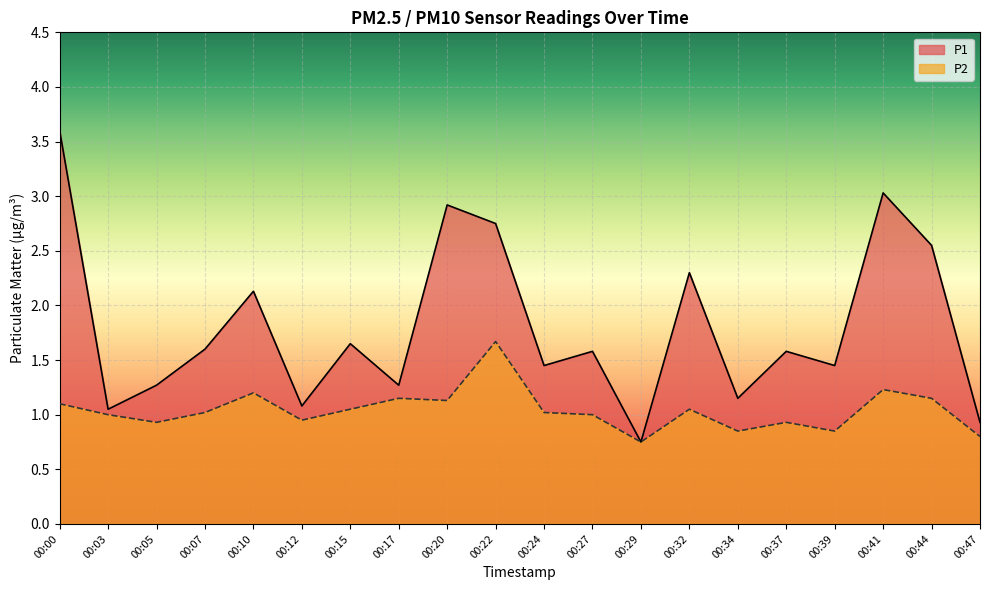

Reading right to left, transcribe all the data shown in this chart.

P1: 00:47=0.9	00:44=2.5	00:41=3.0	00:39=1.4	00:37=1.6	00:34=1.1	00:32=2.3	00:29=0.8	00:27=1.6	00:24=1.4	00:22=2.8	00:20=2.9	00:17=1.3	00:15=1.6	00:12=1.1	00:10=2.1	00:07=1.6	00:05=1.3	00:03=1.1	00:00=3.6
P2: 00:47=0.8	00:44=1.1	00:41=1.2	00:39=0.8	00:37=0.9	00:34=0.8	00:32=1.1	00:29=0.8	00:27=1.0	00:24=1.0	00:22=1.7	00:20=1.1	00:17=1.1	00:15=1.1	00:12=0.9	00:10=1.2	00:07=1.0	00:05=0.9	00:03=1.0	00:00=1.1